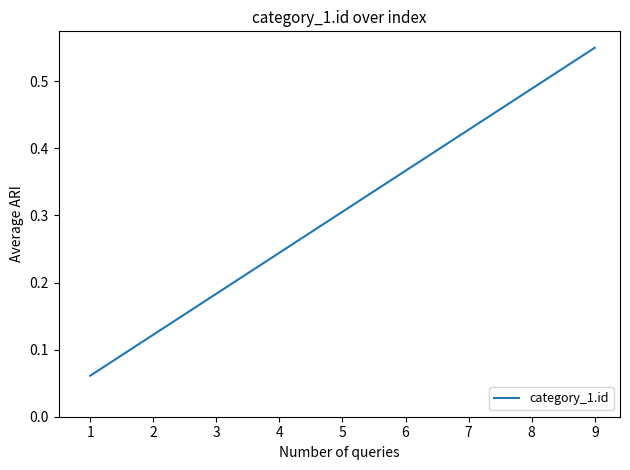

Which label corresponds to the largest value in the chart?

9